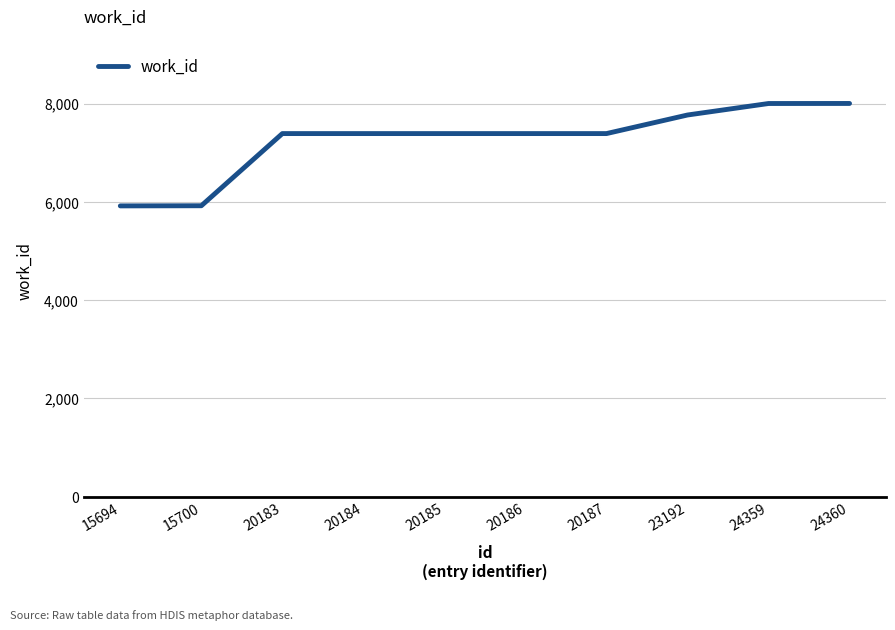

What is the greatest value displayed?

8004